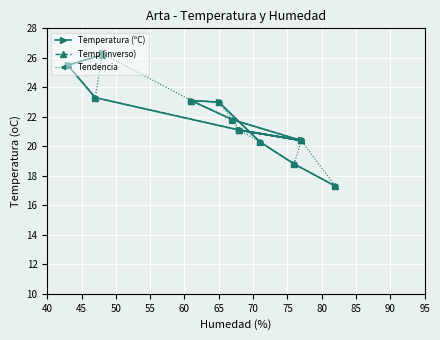

The Tendencia series shows 5.6 at 75. True or false?

False